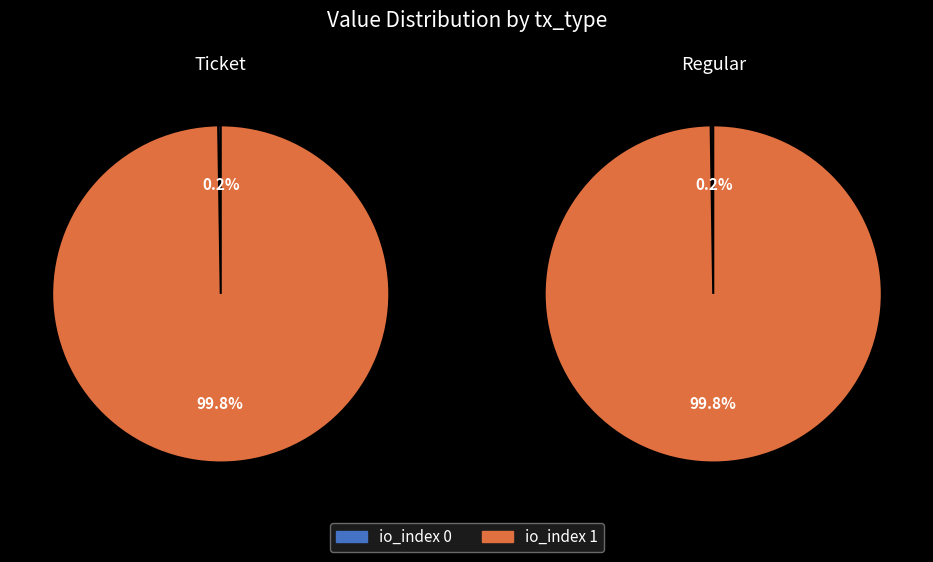

Rank the series by their maximum value, from lowest to highest.

Ticket, Regular